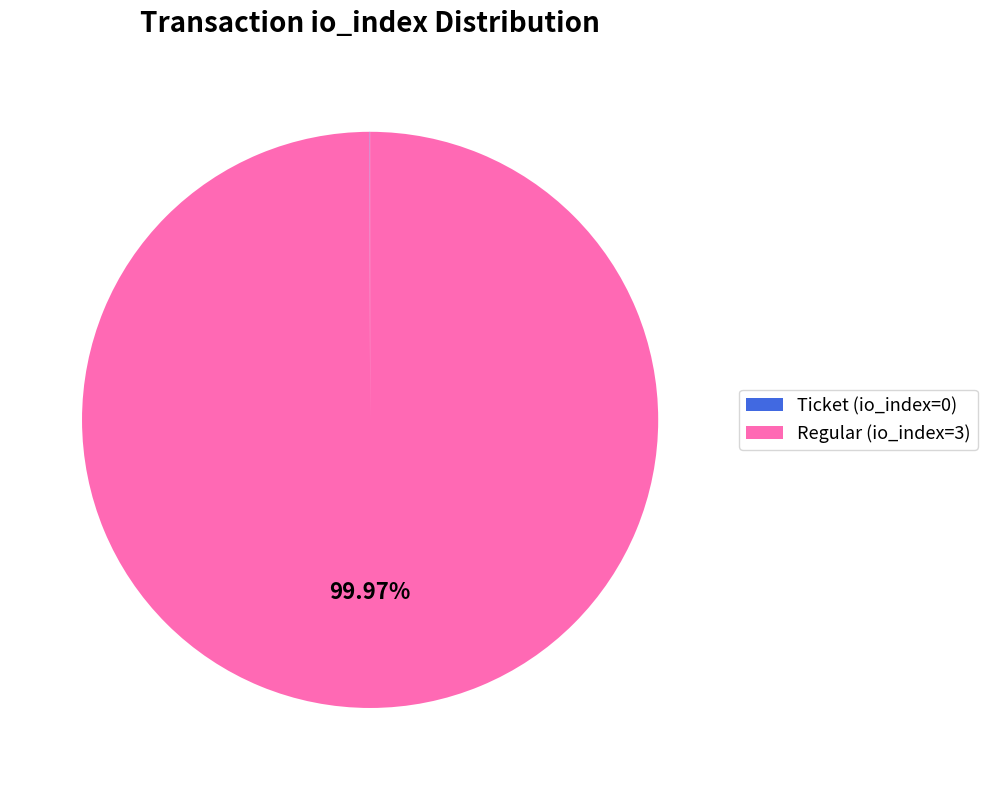

Does Regular (io_index=3) represent more than half of the total?

Yes